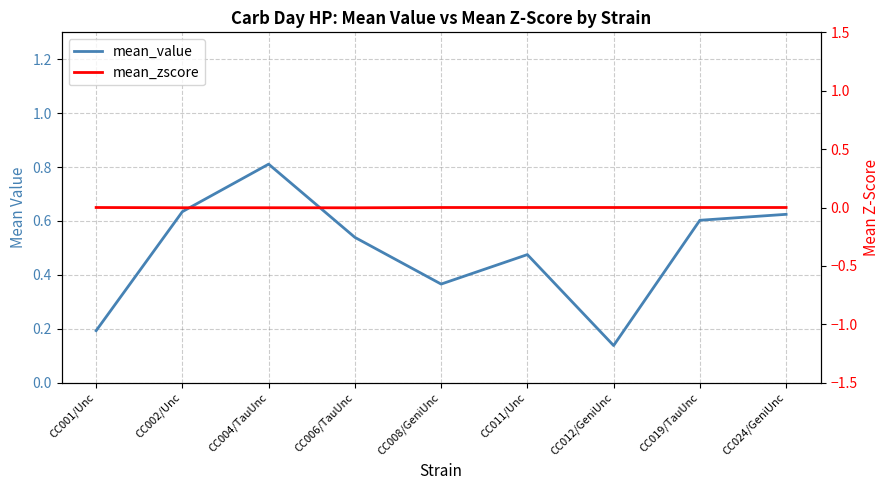

Where does the mean_zscore series first go above 0?

CC001/Unc